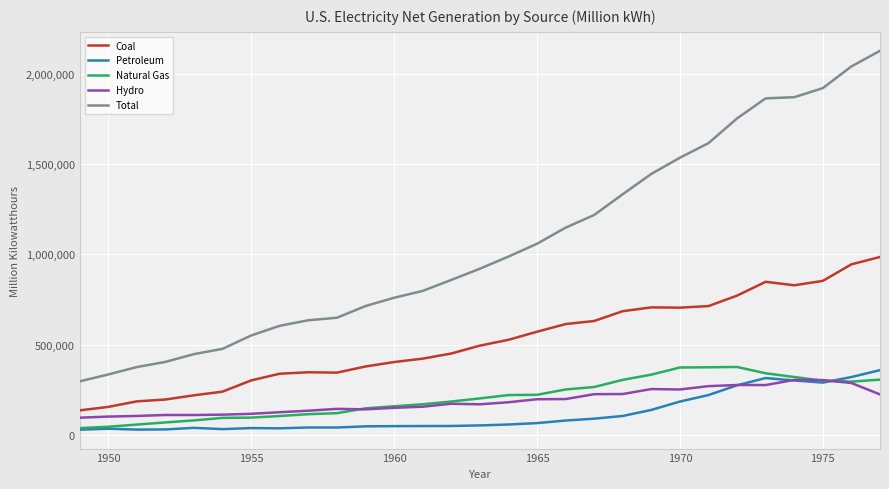

True or false: Total and Natural Gas intersect in this chart.

False